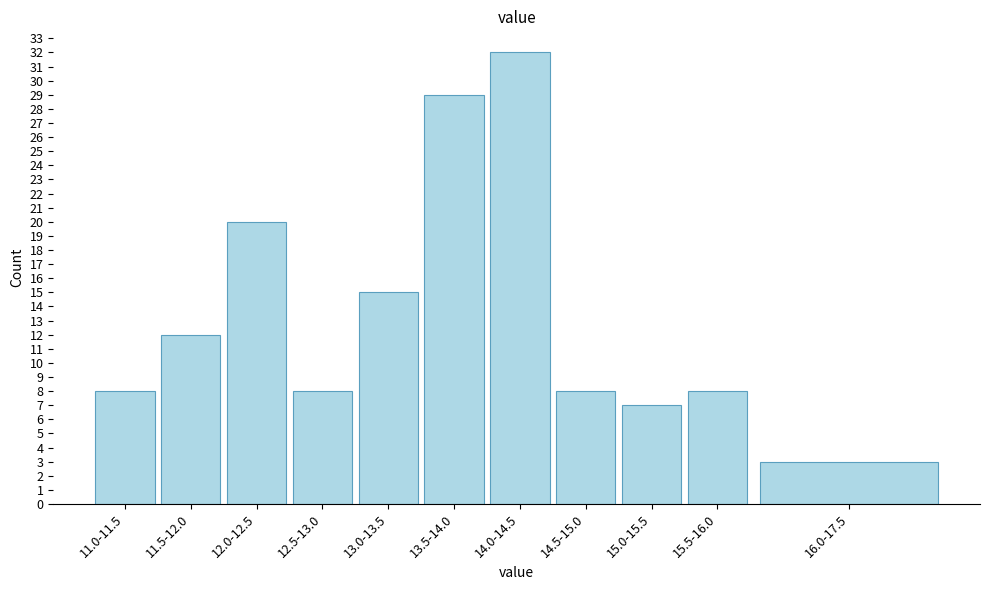

Reading right to left, list all the values displayed in this chart.

16.0-17.5=3	15.5-16.0=8	15.0-15.5=7	14.5-15.0=8	14.0-14.5=32	13.5-14.0=29	13.0-13.5=15	12.5-13.0=8	12.0-12.5=20	11.5-12.0=12	11.0-11.5=8